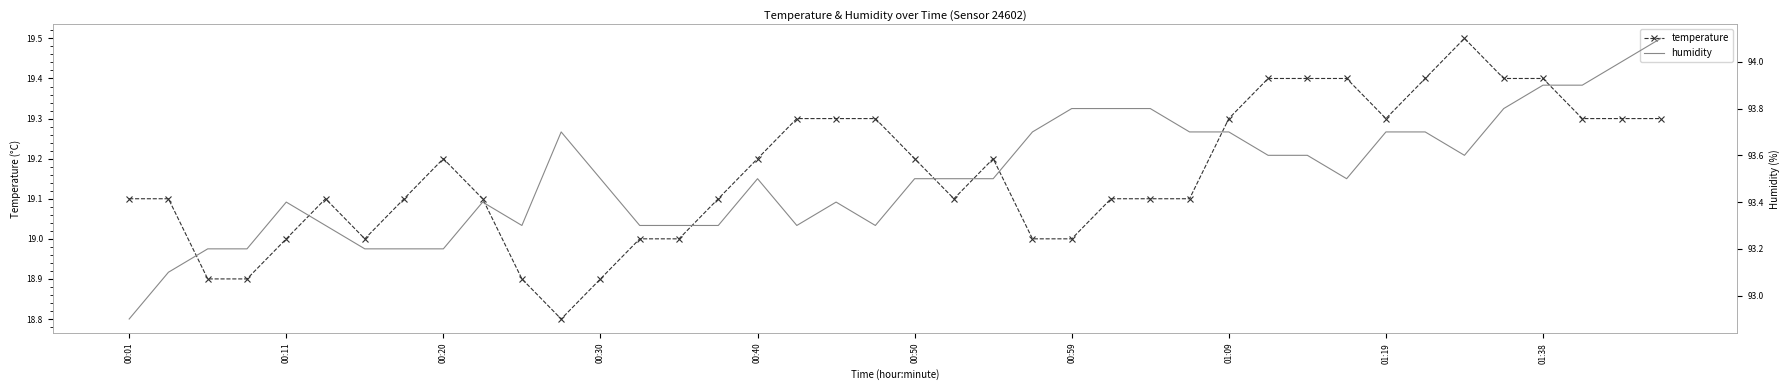

How many interior local valleys does the humidity series have?

5